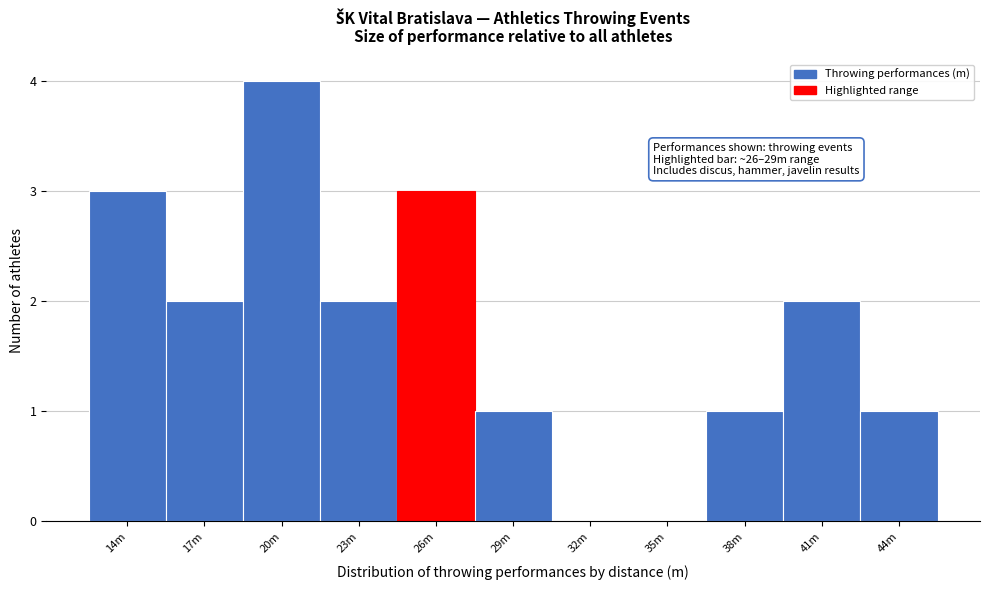

Reading right to left, what are all the values shown in this chart?

44m=1	41m=2	38m=1	35m=0	32m=0	29m=1	26m=3	23m=2	20m=4	17m=2	14m=3